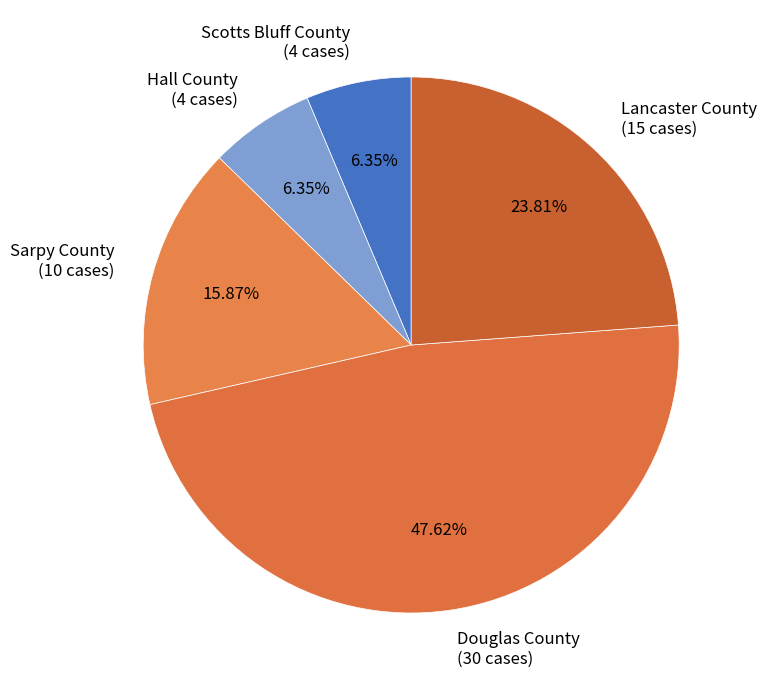

To the nearest percent, what is the average slice percentage?

20%